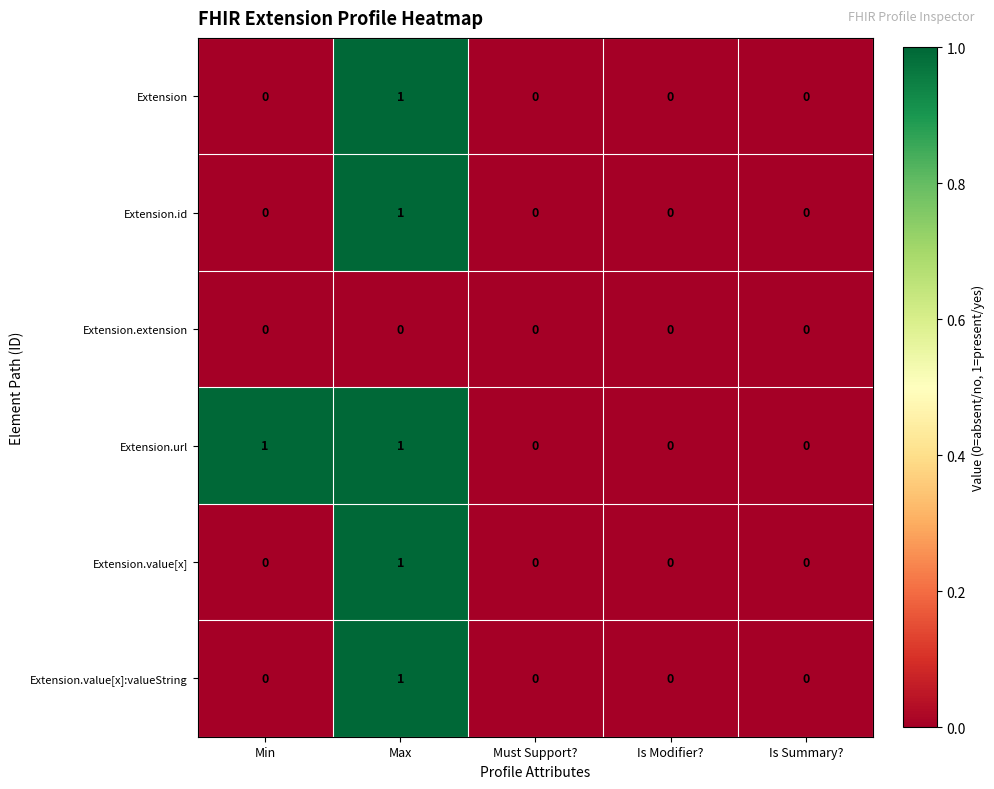

At which label does Extension.value[x] reach its peak?

Max